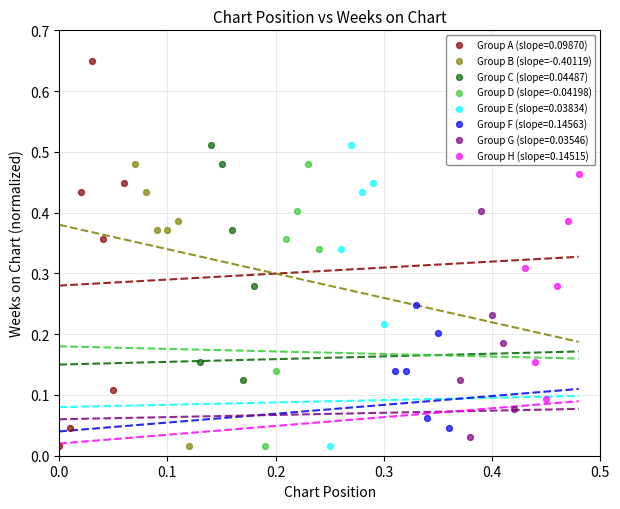

Which series has the largest Y range (max minus min)?

Group A (slope=0.09870)